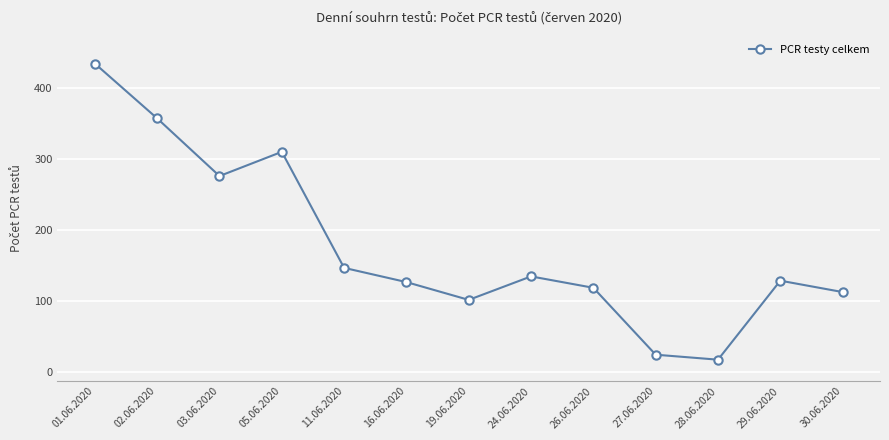

How many interior local peaks (higher than both neighbors) does the data have?

3